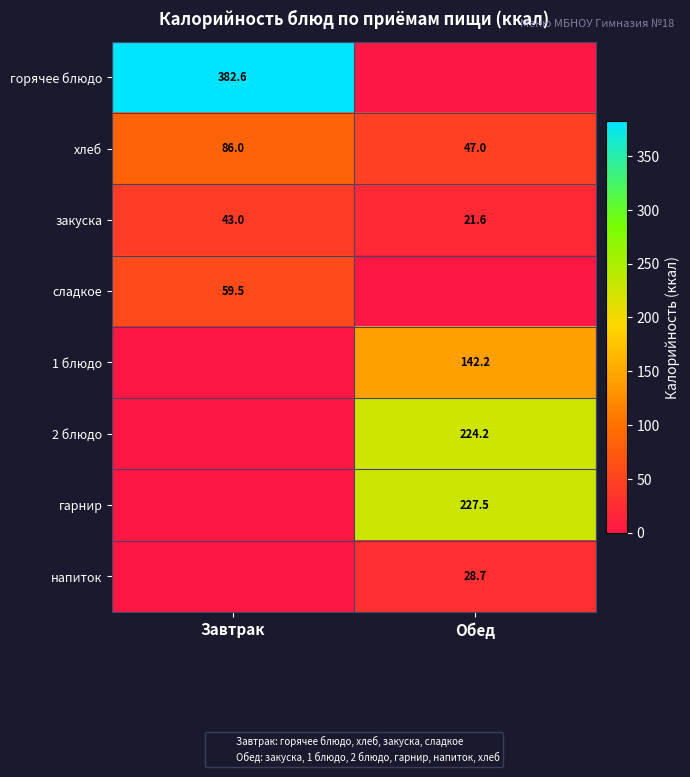

At which category is the sum across all series the highest?

Обед